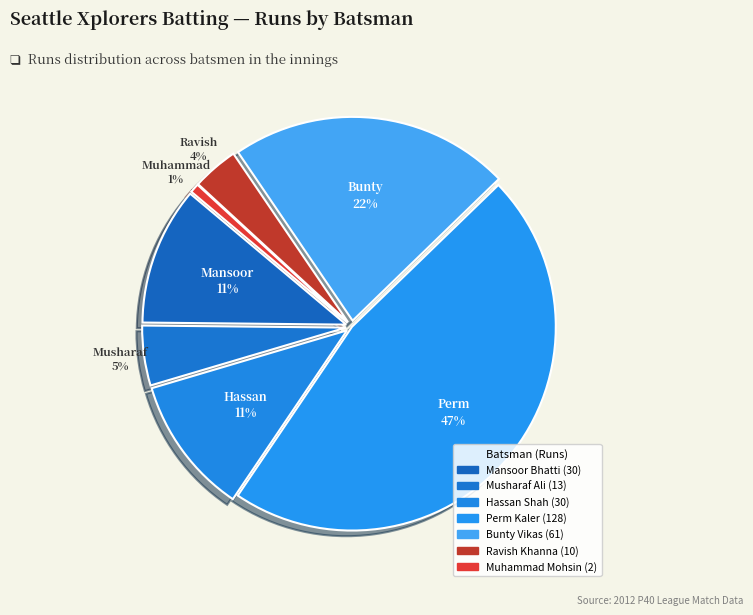

Count the number of slices in the pie.

7